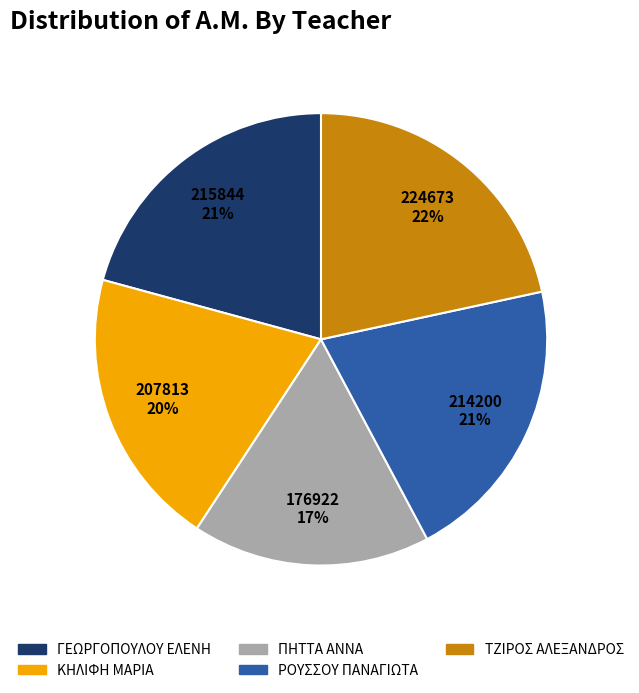

What is the ratio of the value at ΓΕΩΡΓΟΠΟΥΛΟΥ ΕΛΕΝΗ to the value at ΠΗΤΤΑ ΑΝΝΑ?

1.2